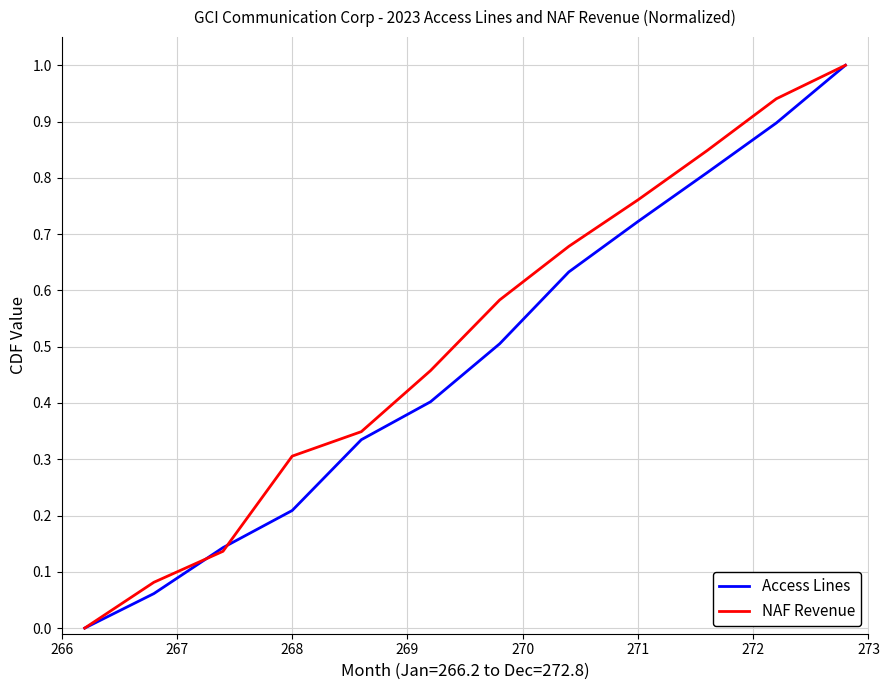

What is the maximum value for Access Lines?

1.0